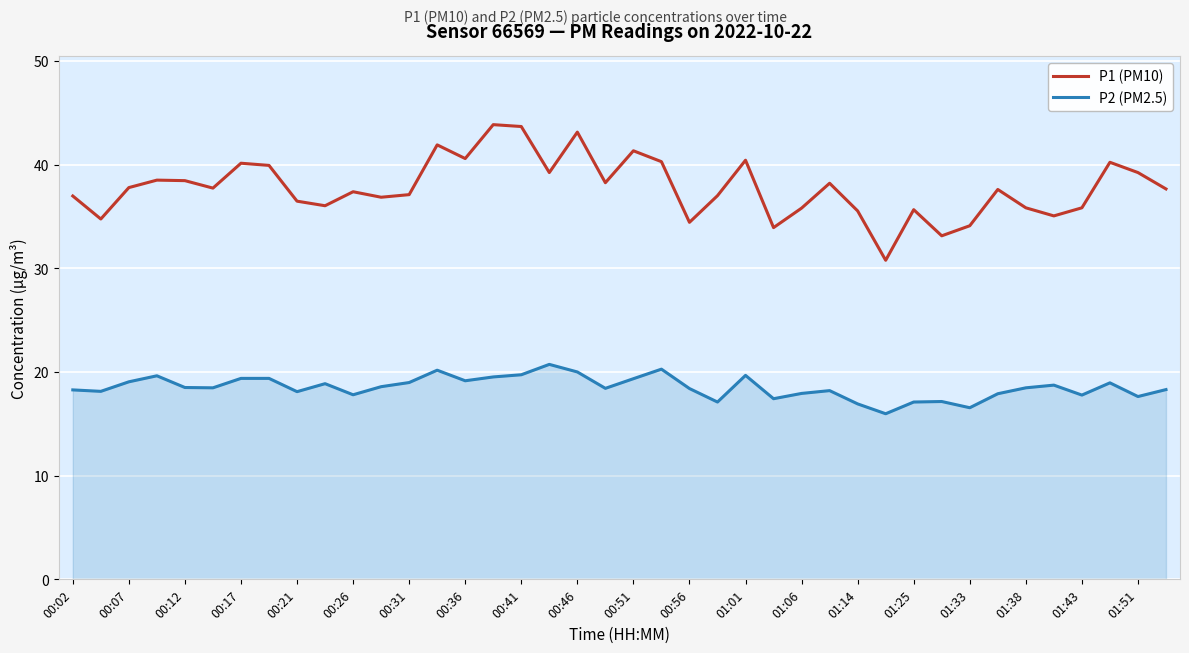

How many lines are shown in the chart?

2